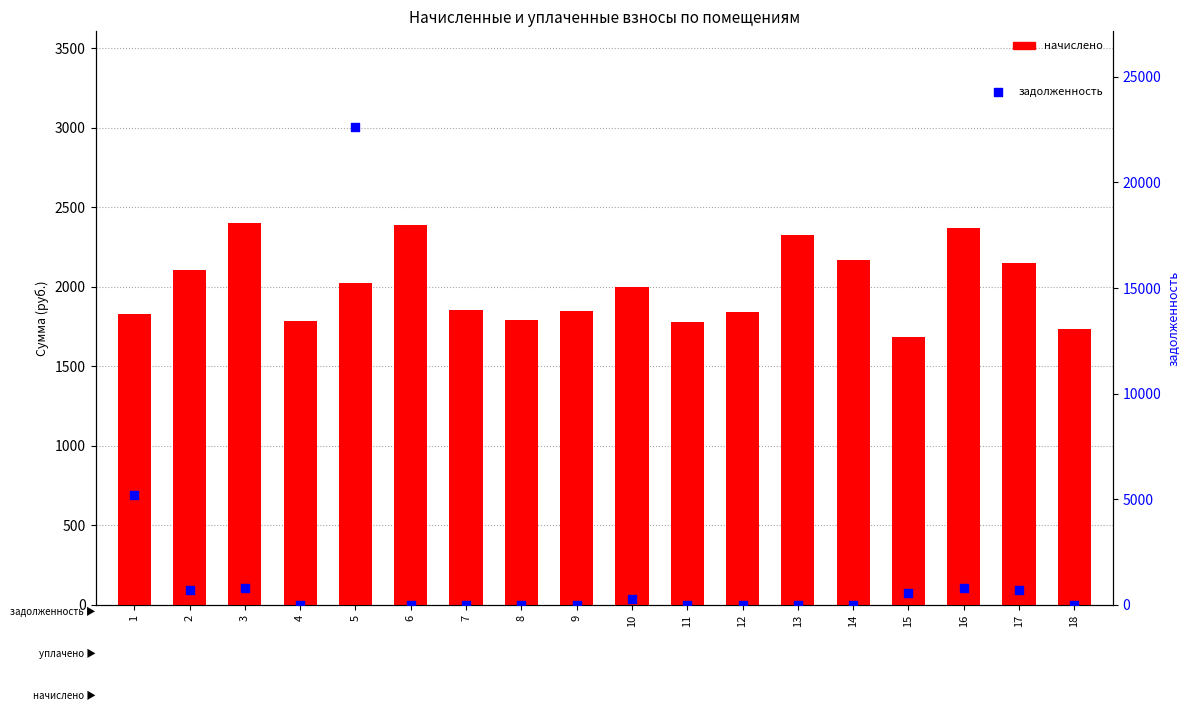

What is the total value across all series at 11?

1778.4